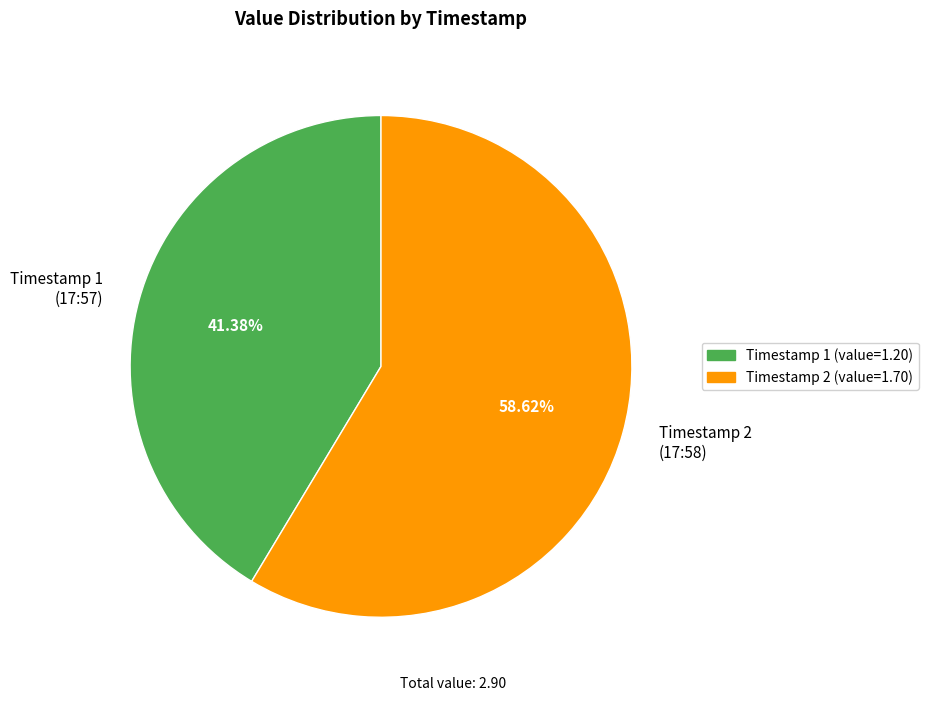

Is there a majority slice in this chart?

Yes